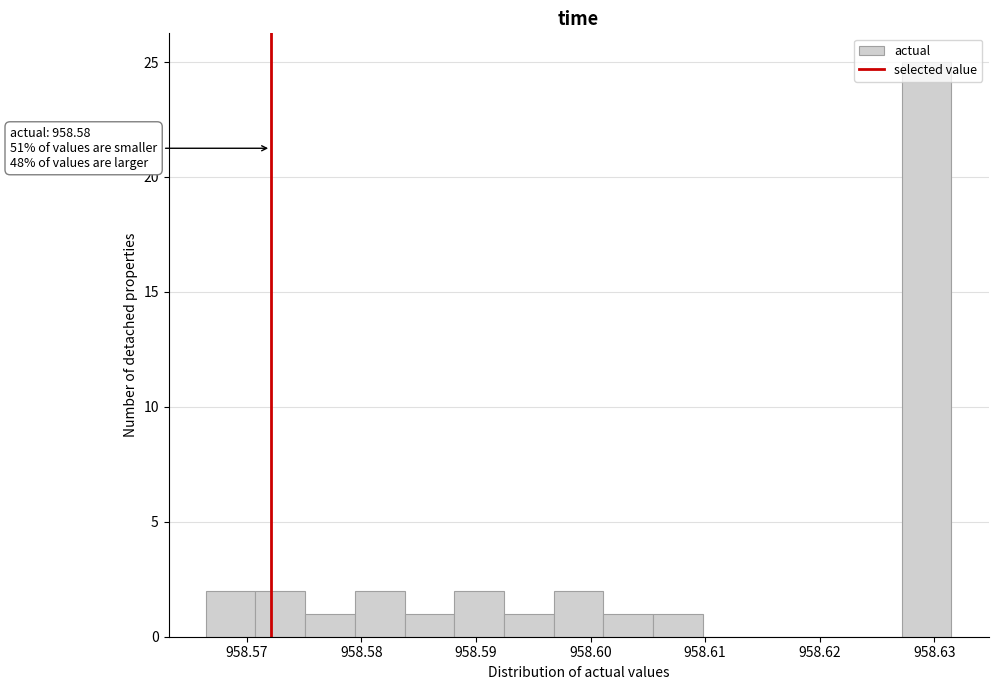

Over which range of the x-axis is the bar tallest?

958.627 to 958.631